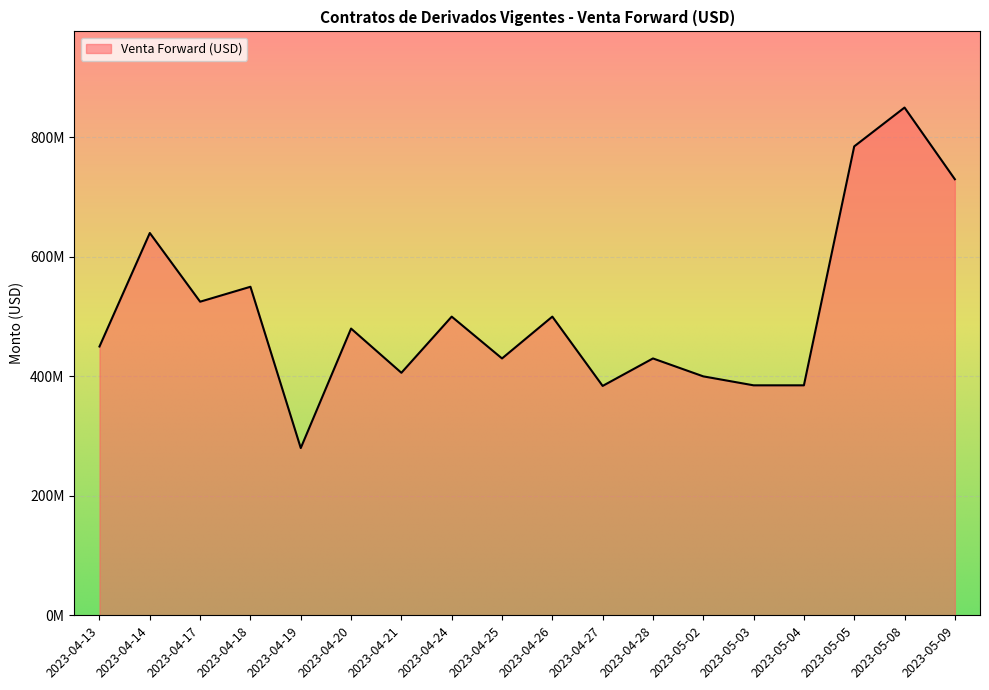

Is it true that the value at 2023-04-27 is 602677234?

False